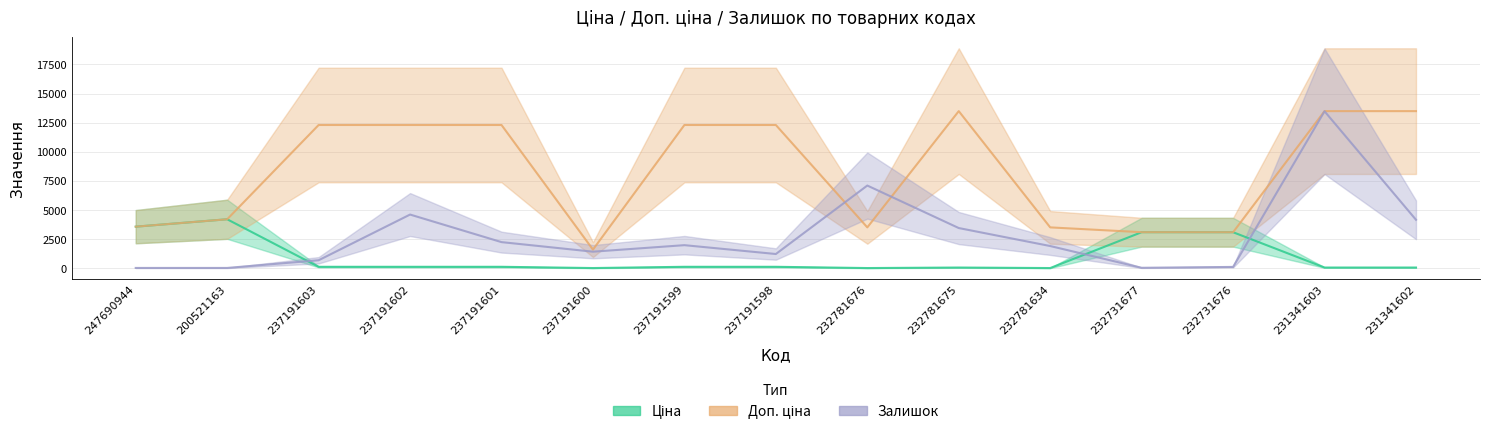

What is the difference between the maximum and minimum values in the Залишок series?

13455.9